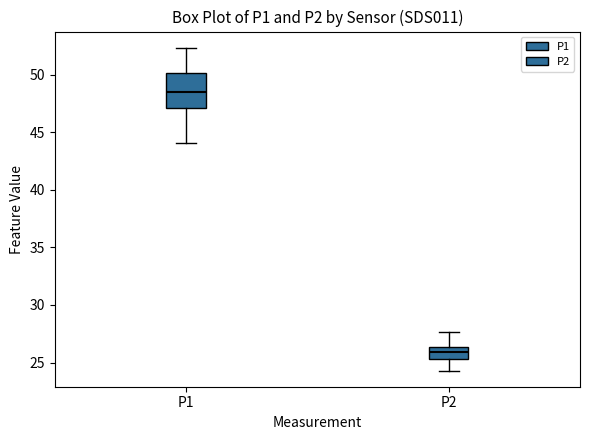

Which box has the lowest median line?

P2